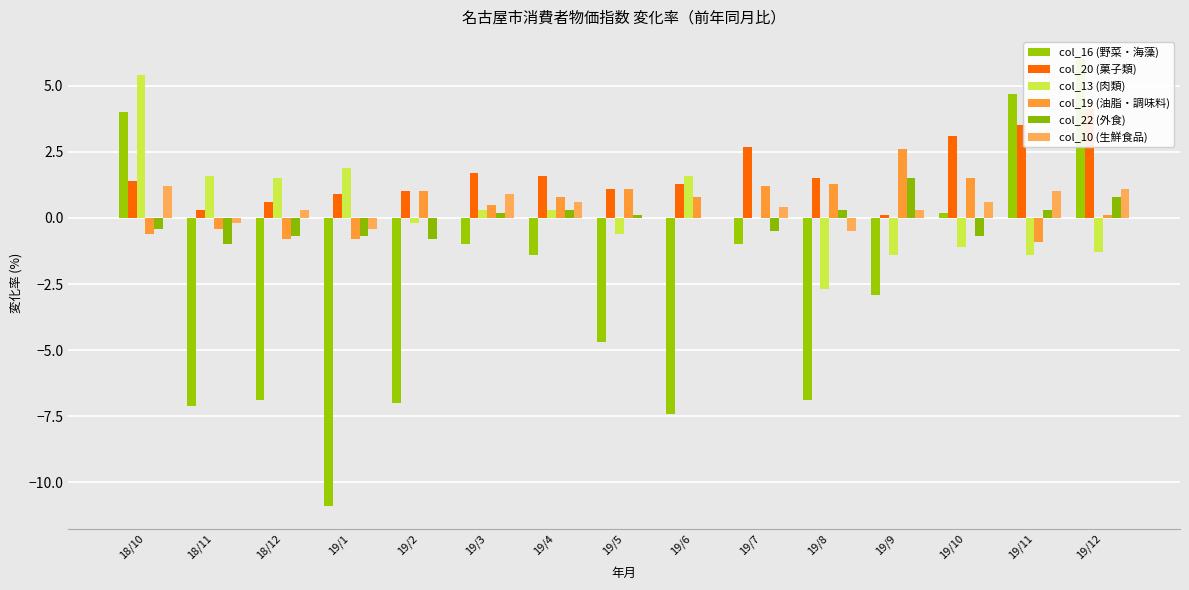

What is the difference between the maximum and minimum values in the col_20 (菓子類) series?

4.0